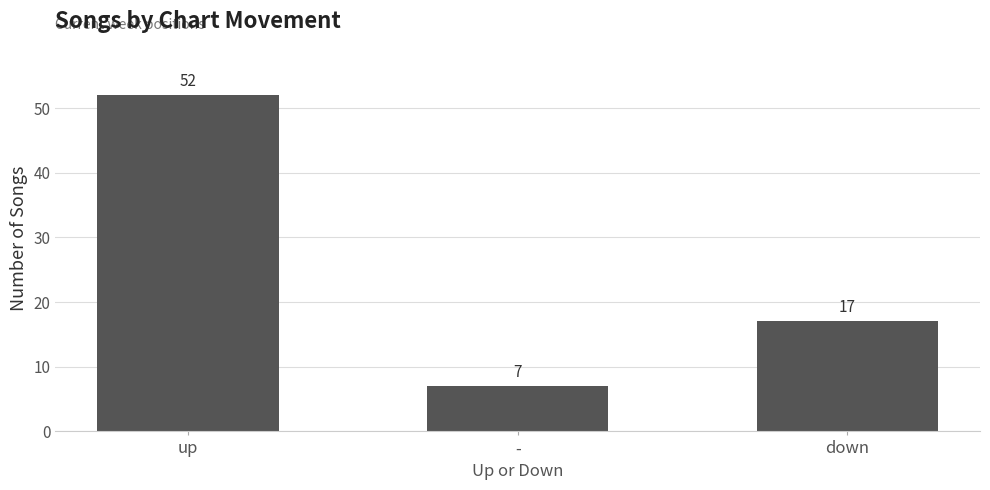

The chart shows a value of 19 at up. True or false?

False